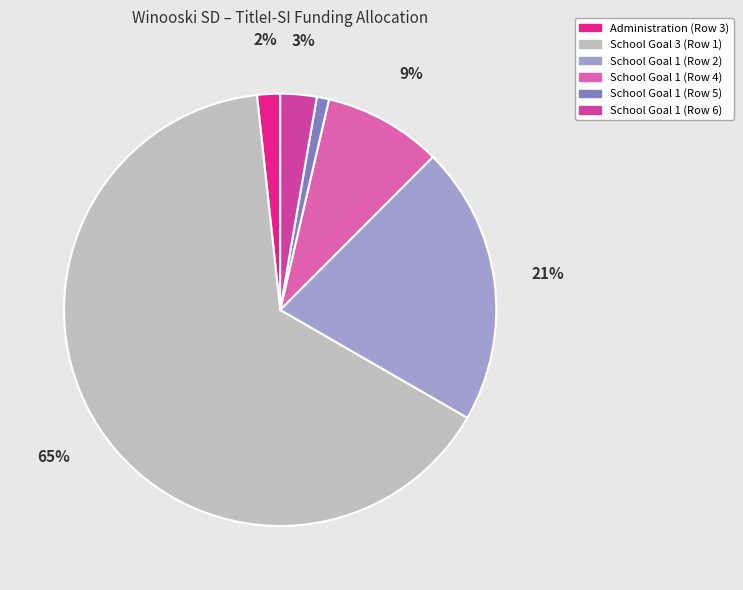

Is it true that School Goal 1 (Row 6) is 3% of the pie?

True